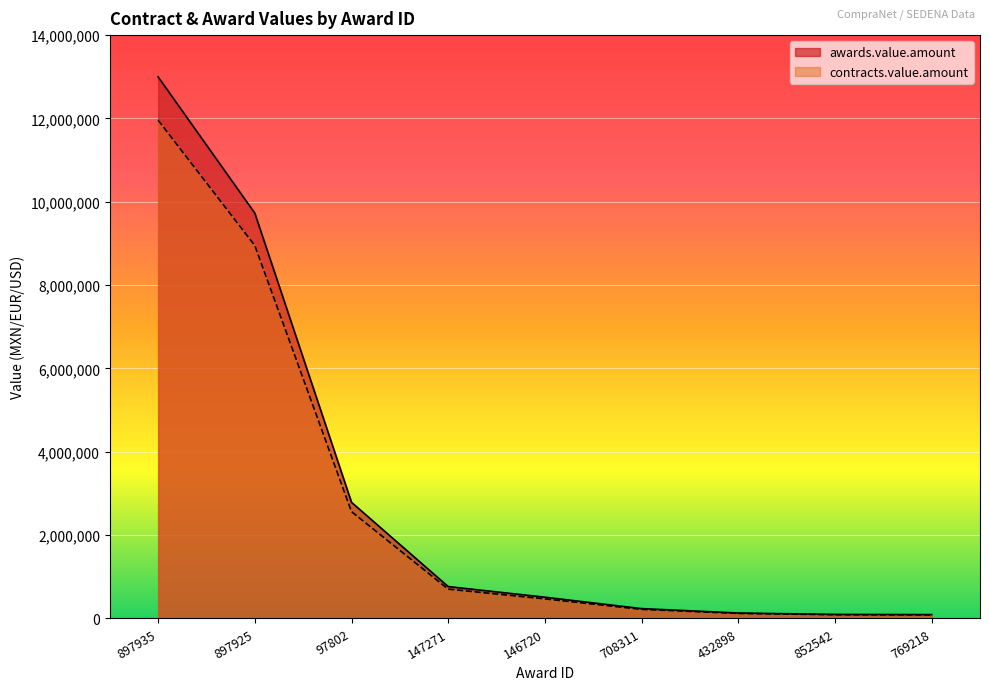

Is the value of awards.value.amount at 708311 greater than the value of contracts.value.amount at 897925?

No